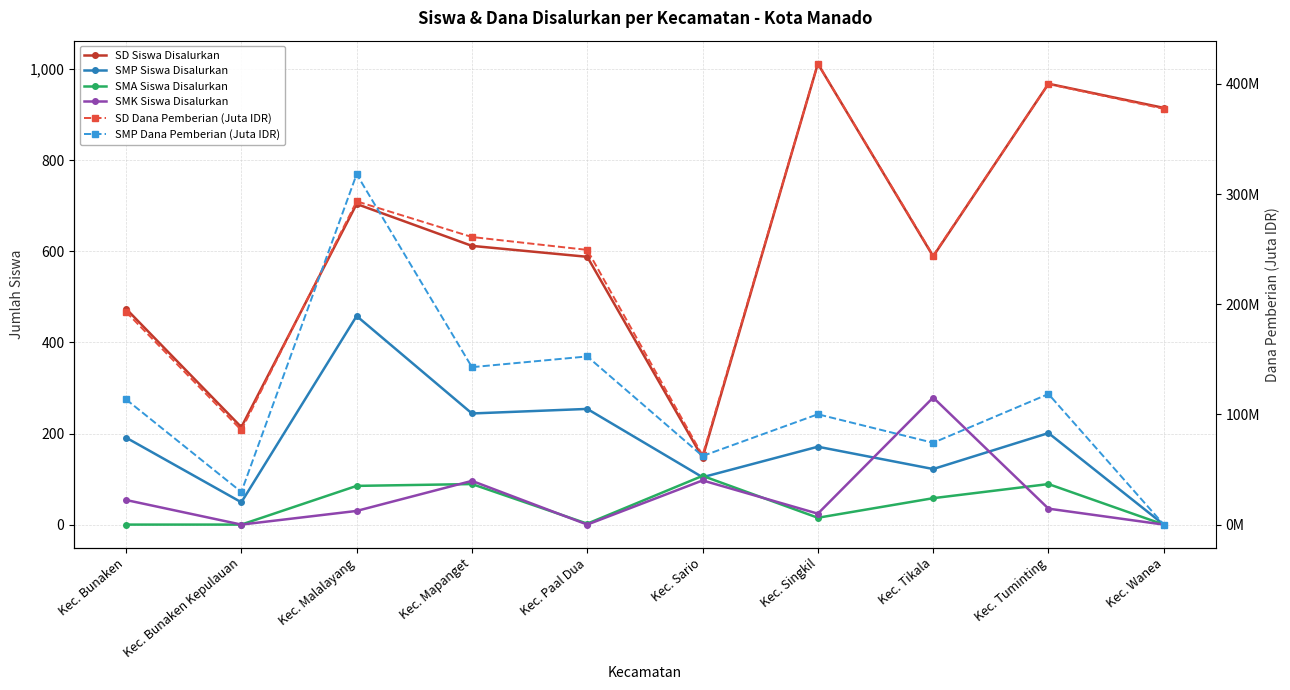

The value of SMA Siswa Disalurkan at Kec. Paal Dua is 1.3. True or false?

False